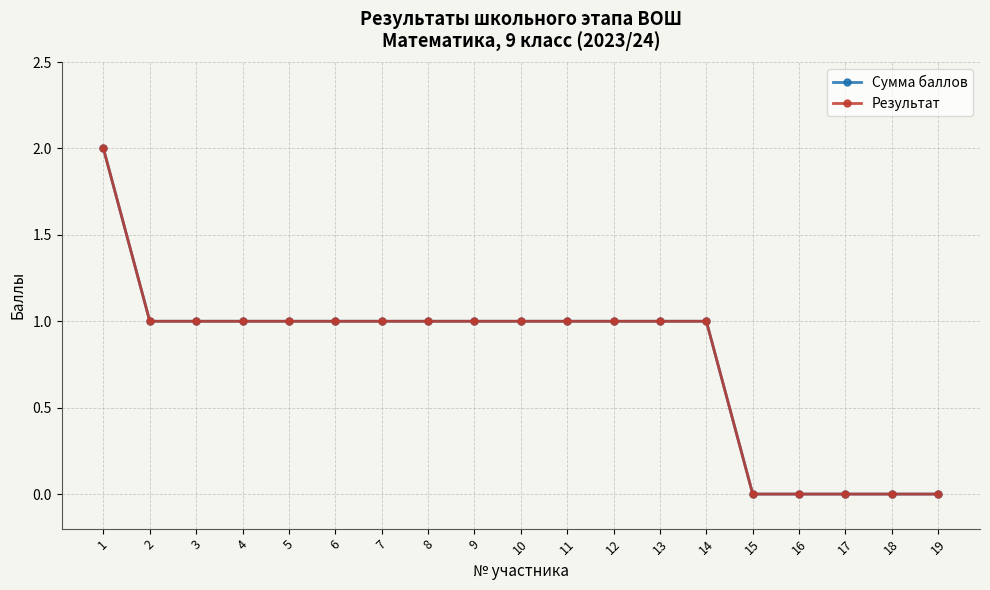

Does the chart have visible grid lines?

Yes